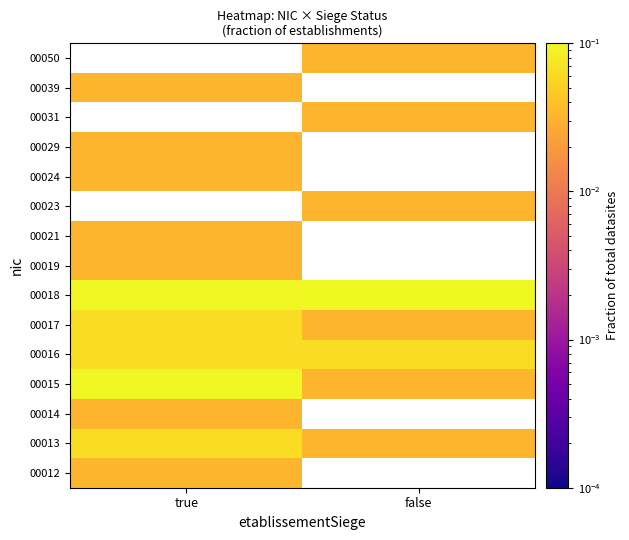

At which label is 00016 closest to 0?

true